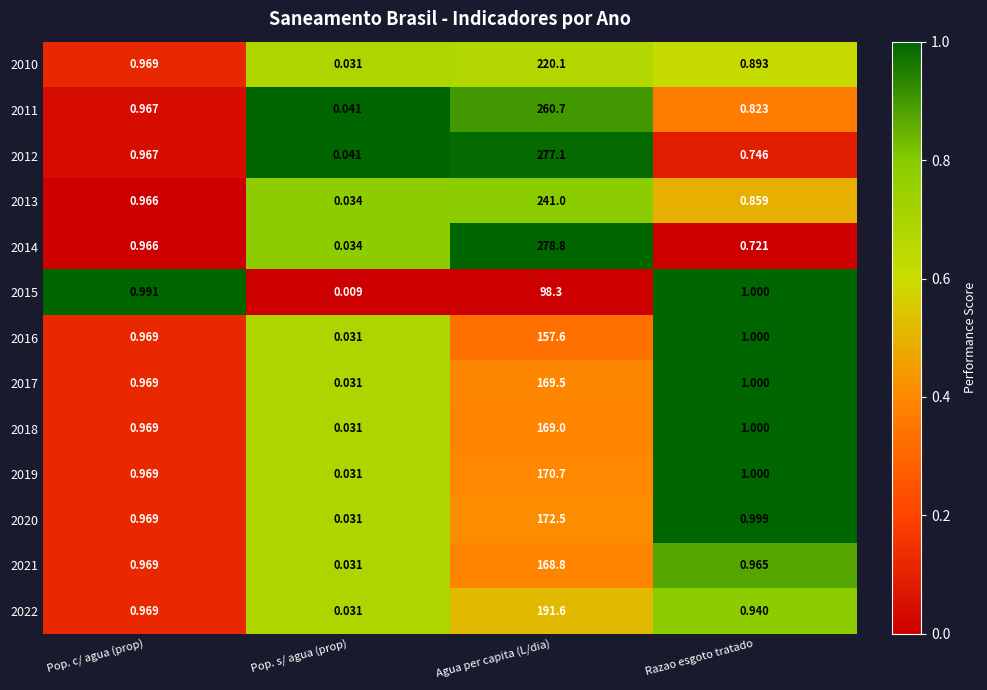

What is the difference between the highest and lowest values at Razao esgoto tratado?

0.3